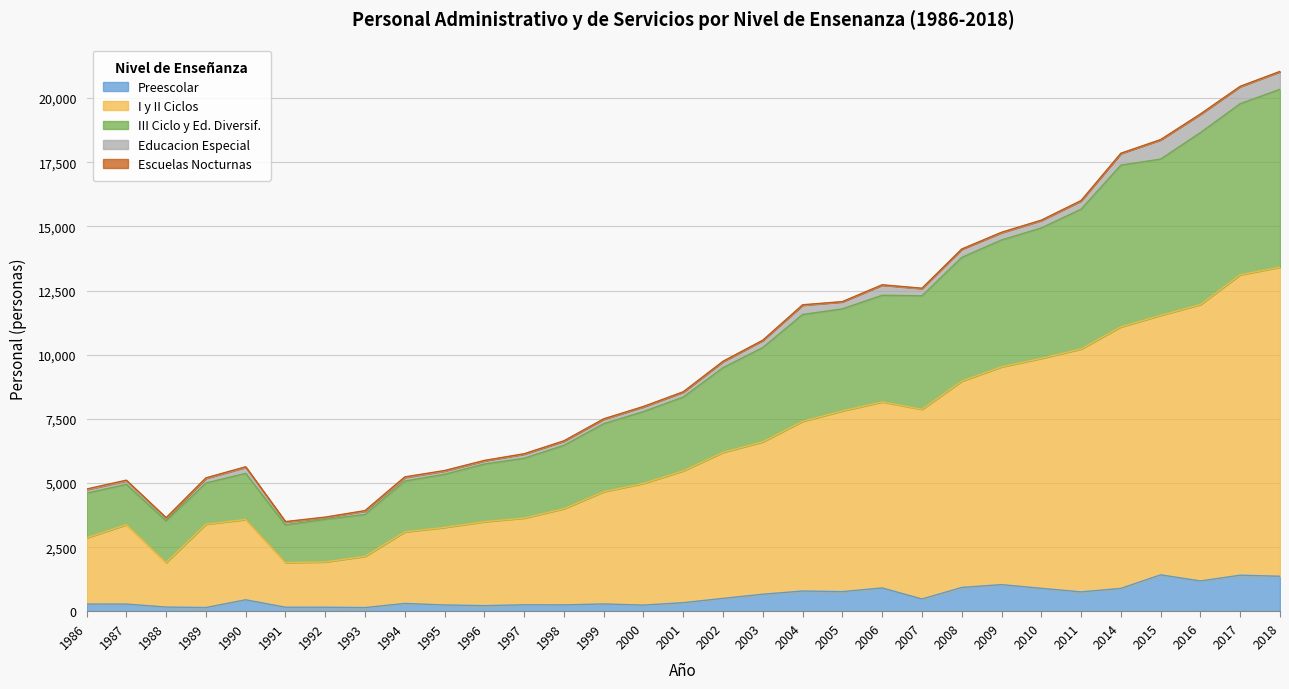

True or false: Preescolar has a value of 486 at 2007.

True